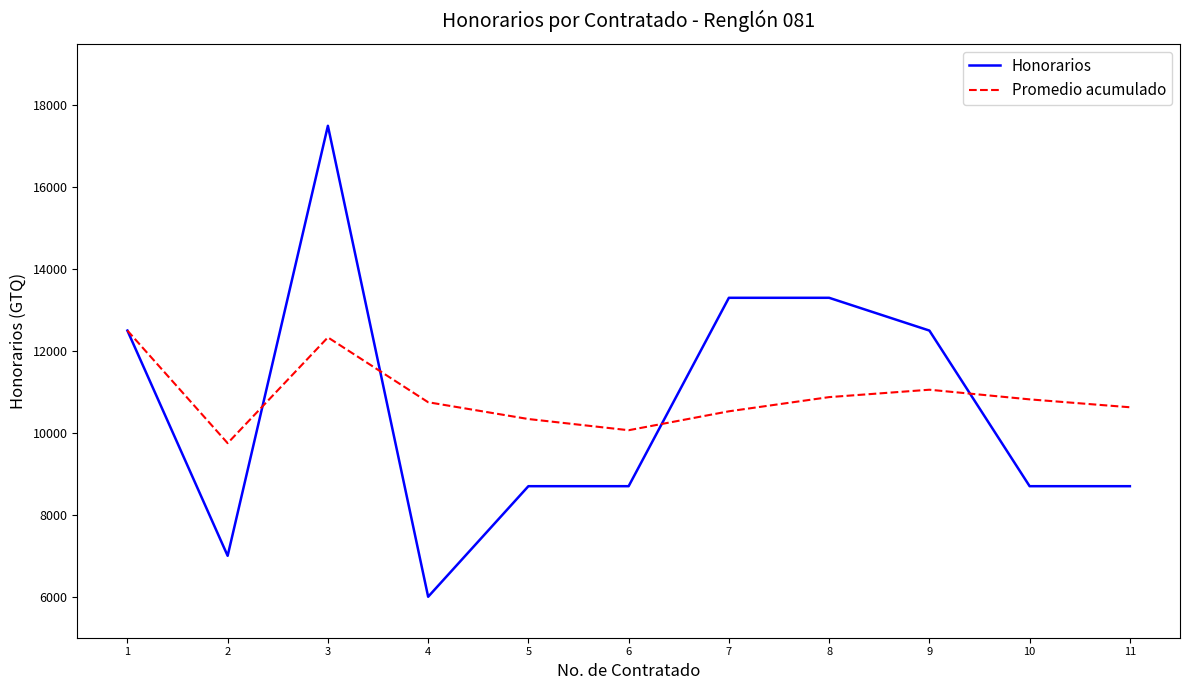

How many values in the Honorarios series are below 8700?

2